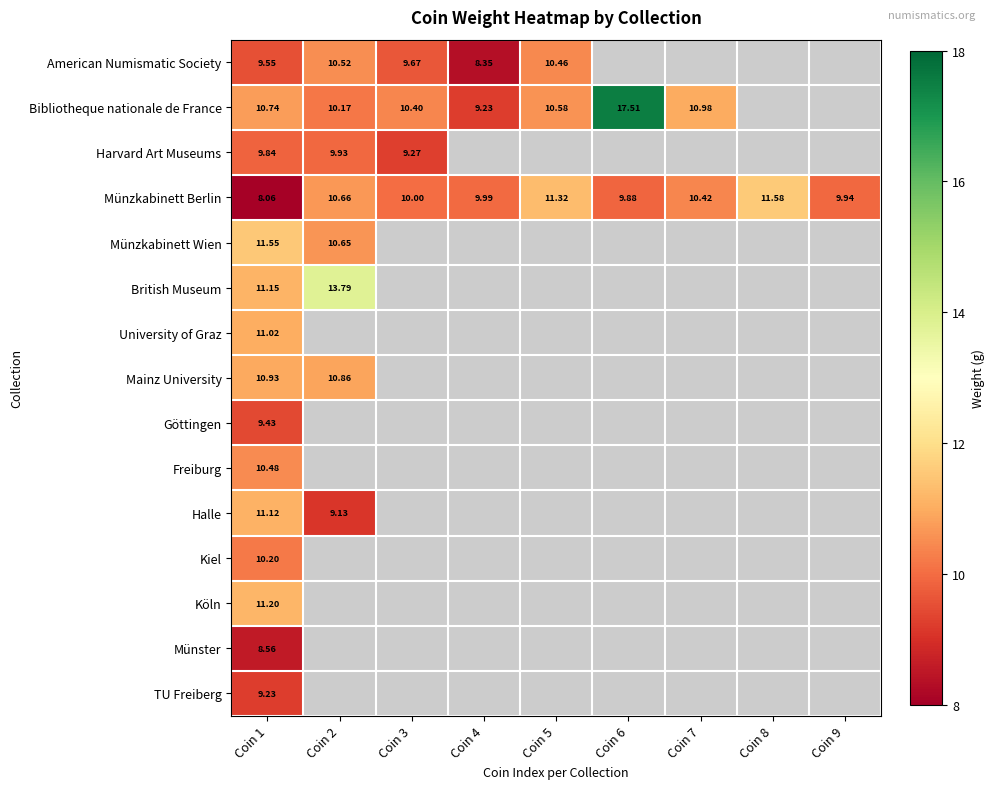

How many series are shown in this chart?

15